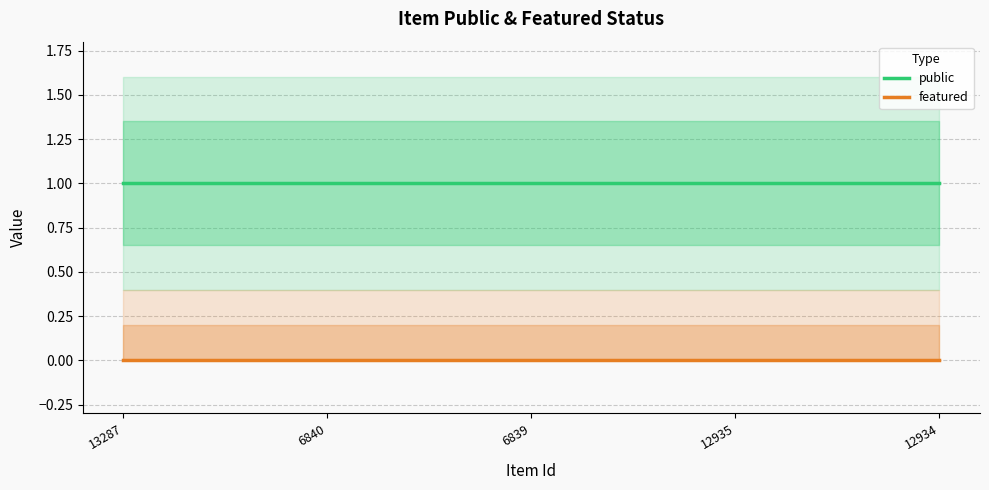

True or false: public and featured intersect in this chart.

False